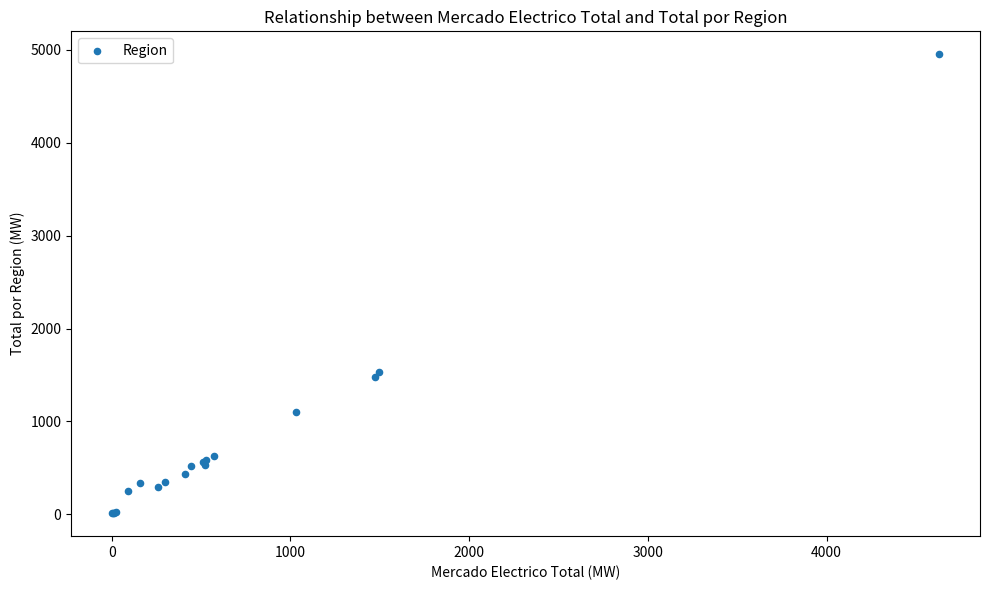

What Y value in the scatter plot is closest to 2482?

1535.0